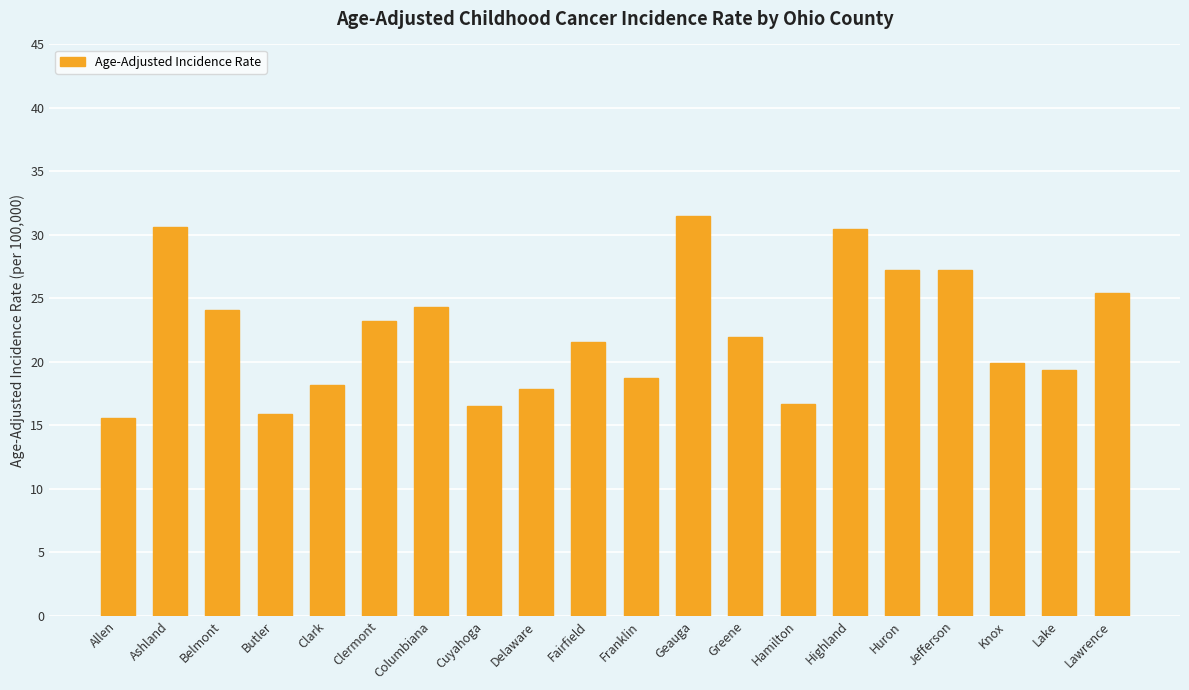

At which label is the value closest to 23?

Clermont